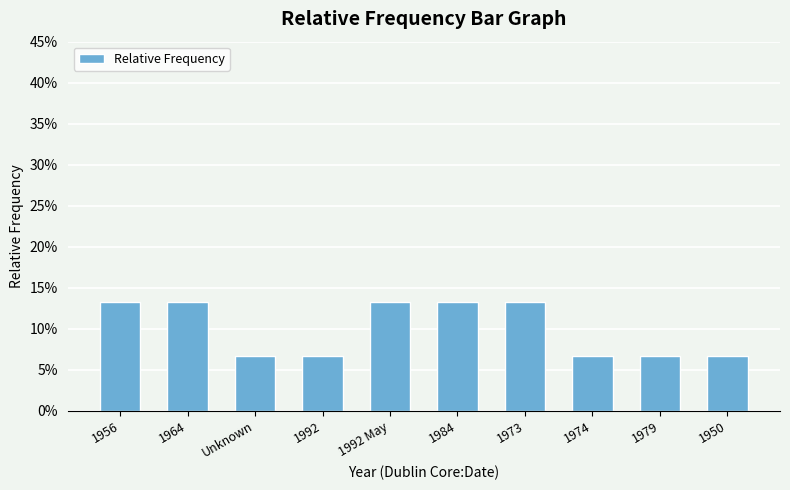

Which category has the lowest value across all series?

Unknown